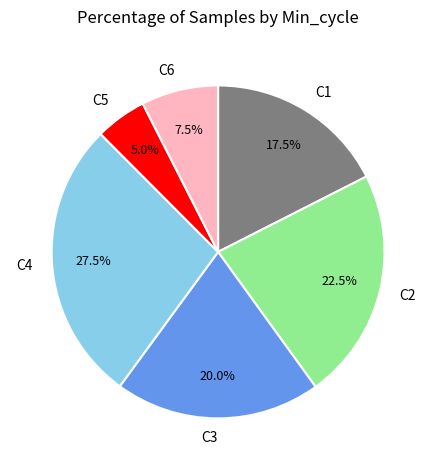

Combined, what portion of the pie is C3 and C6?

27.5%